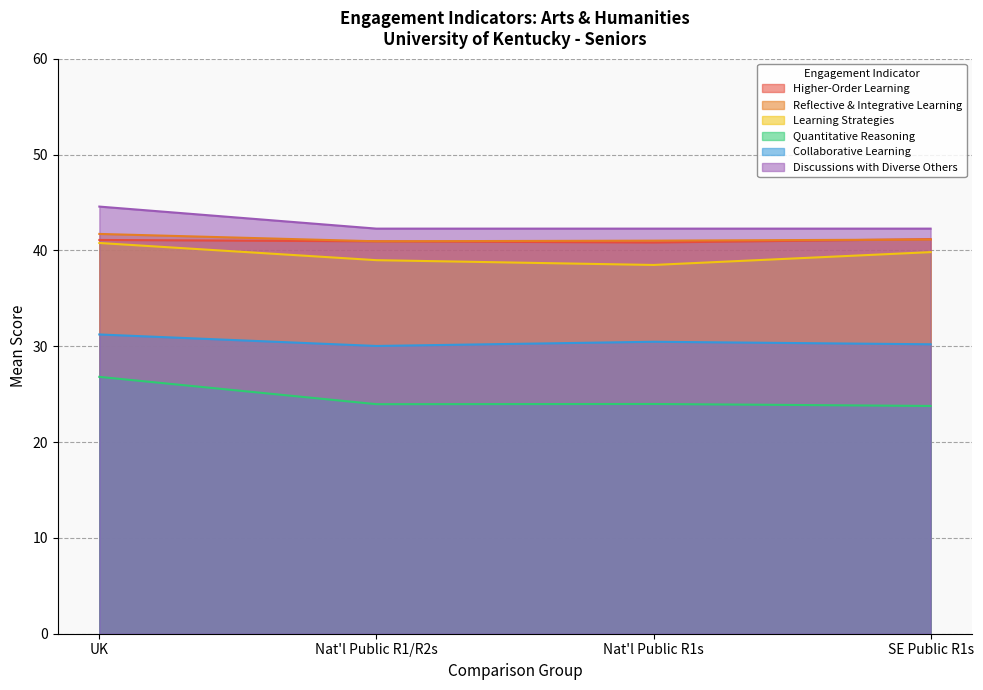

What is the sum of all Higher-Order Learning values?

164.0